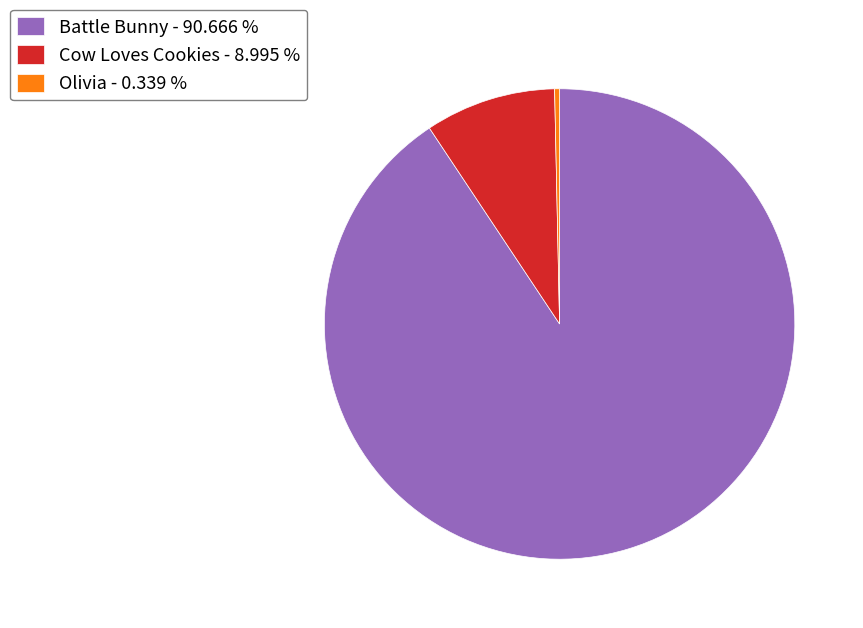

Rank the categories by value from lowest to highest.

Olivia, Cow Loves Cookies, Battle Bunny